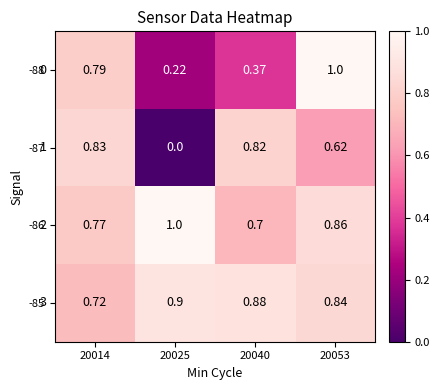

Is the value of -86 at 20040 greater than the value of -87 at 20025?

Yes